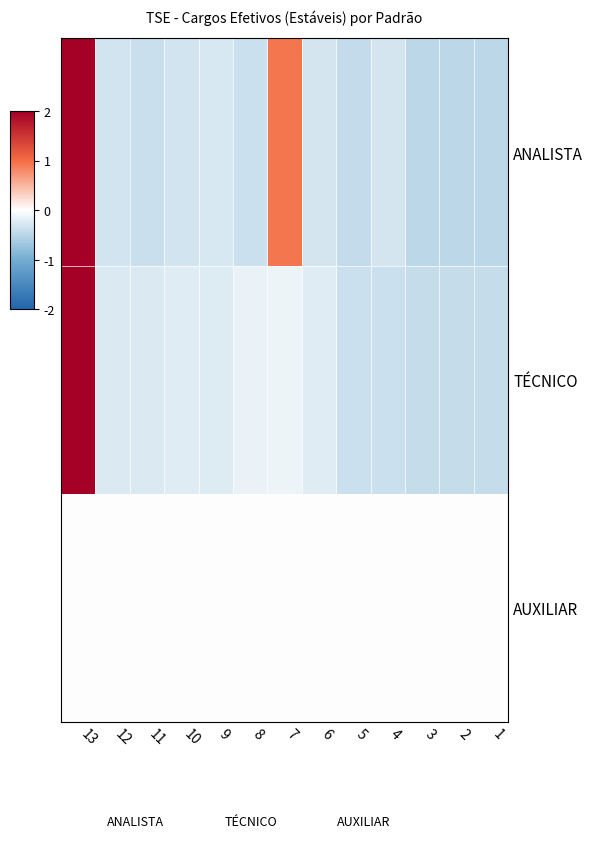

At 7, list the series in order from smallest to largest.

TÉCNICO, AUXILIAR, ANALISTA